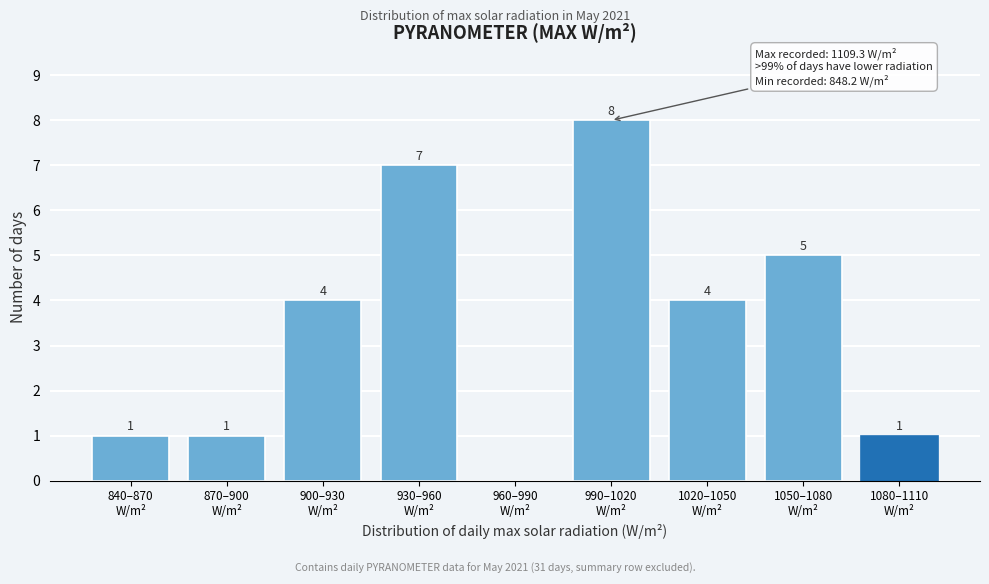

What is the sum of all values?

31